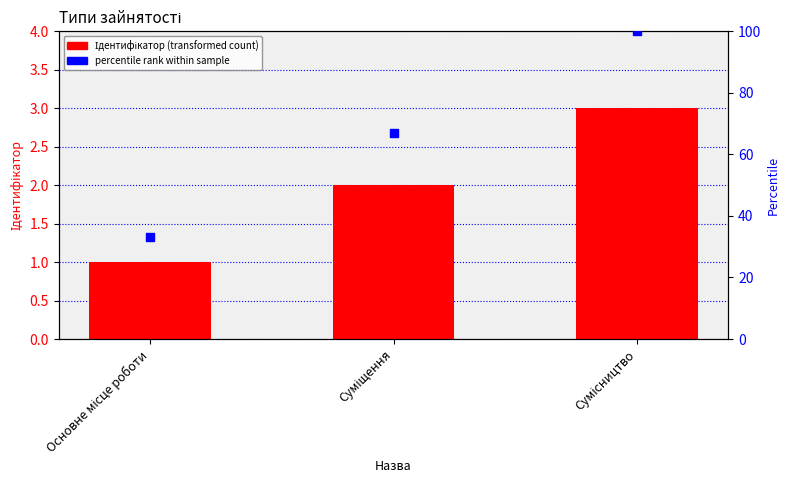

What is the total value across all series at Сумісництво?

103